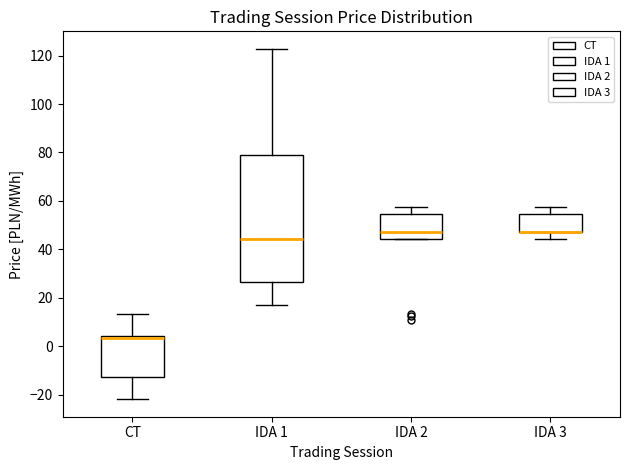

Where does the median line of the box for IDA 2 sit on the y-axis? The values are not printed on the chart, so give them approximately, as read against the axis.

48